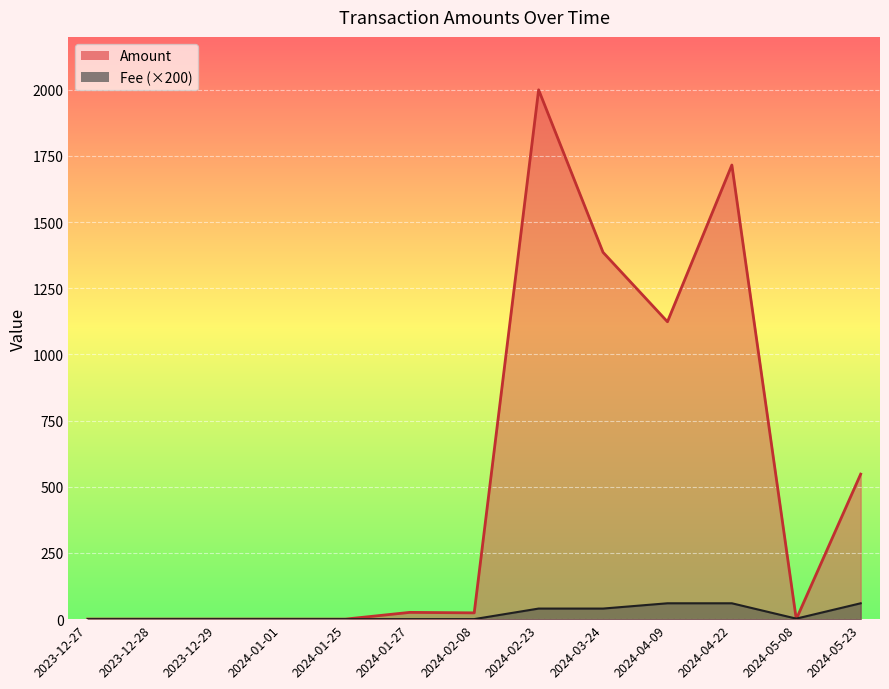

True or false: Amount has a value of 0.2 at 2023-12-28.

False